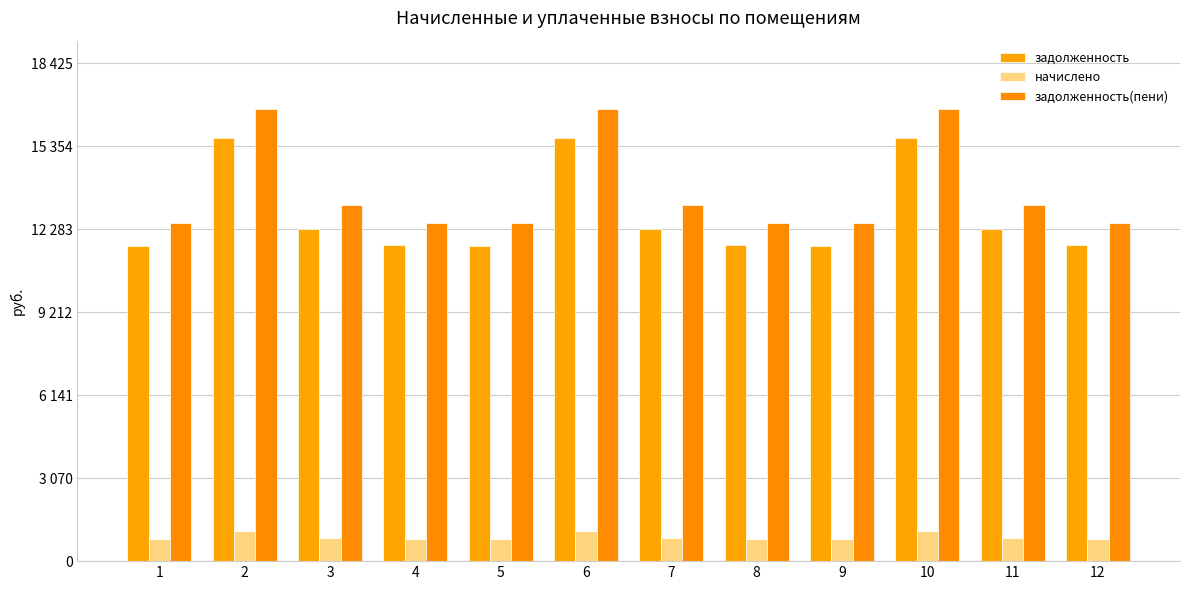

Are the bars grouped side by side (vs. stacked)?

Yes